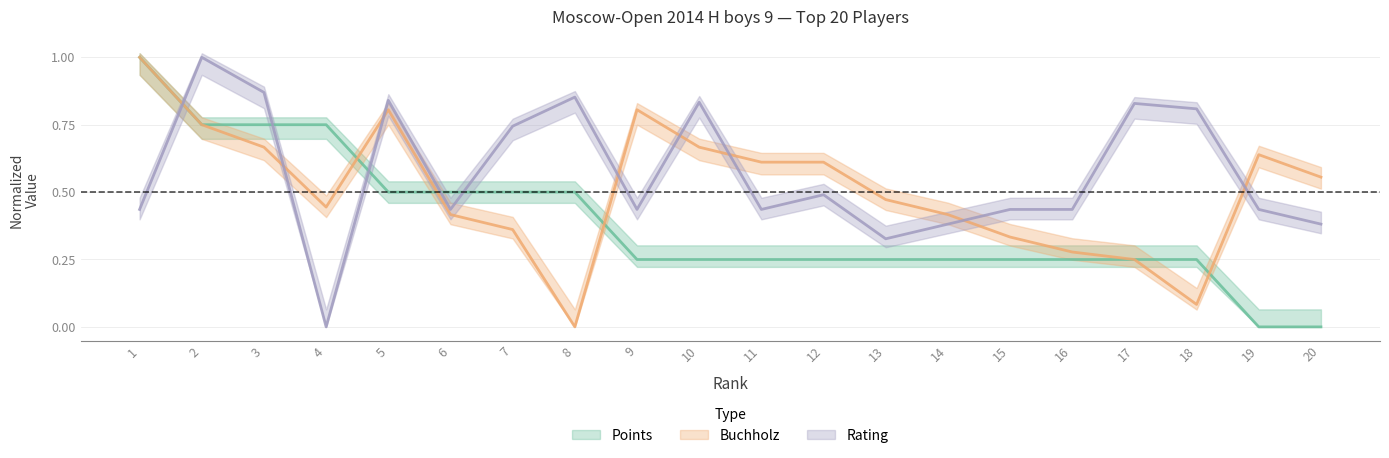

How many interior local valleys does the Rating series have?

5